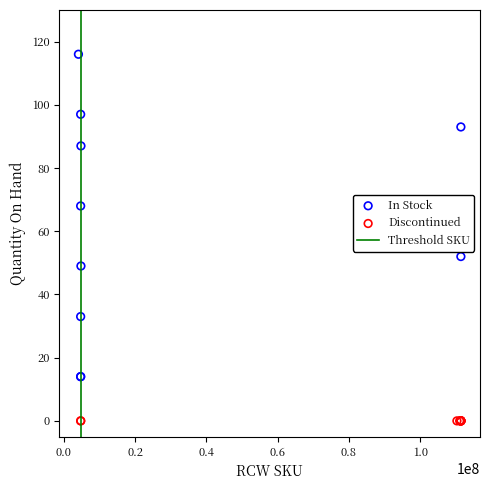

Which series contains the lowest Y value?

Discontinued